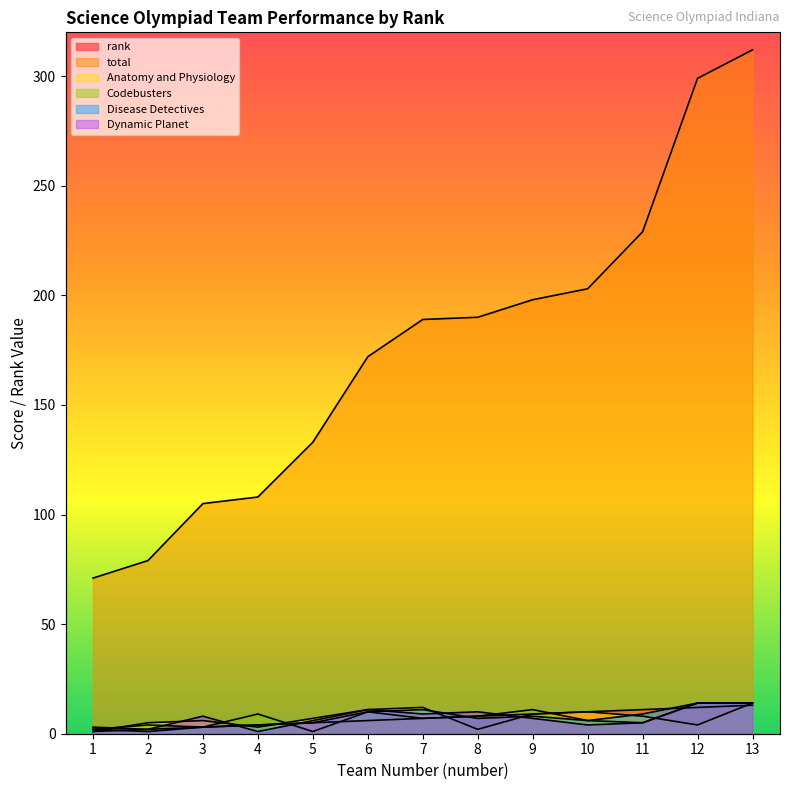

At which category is the sum across all series the highest?

13